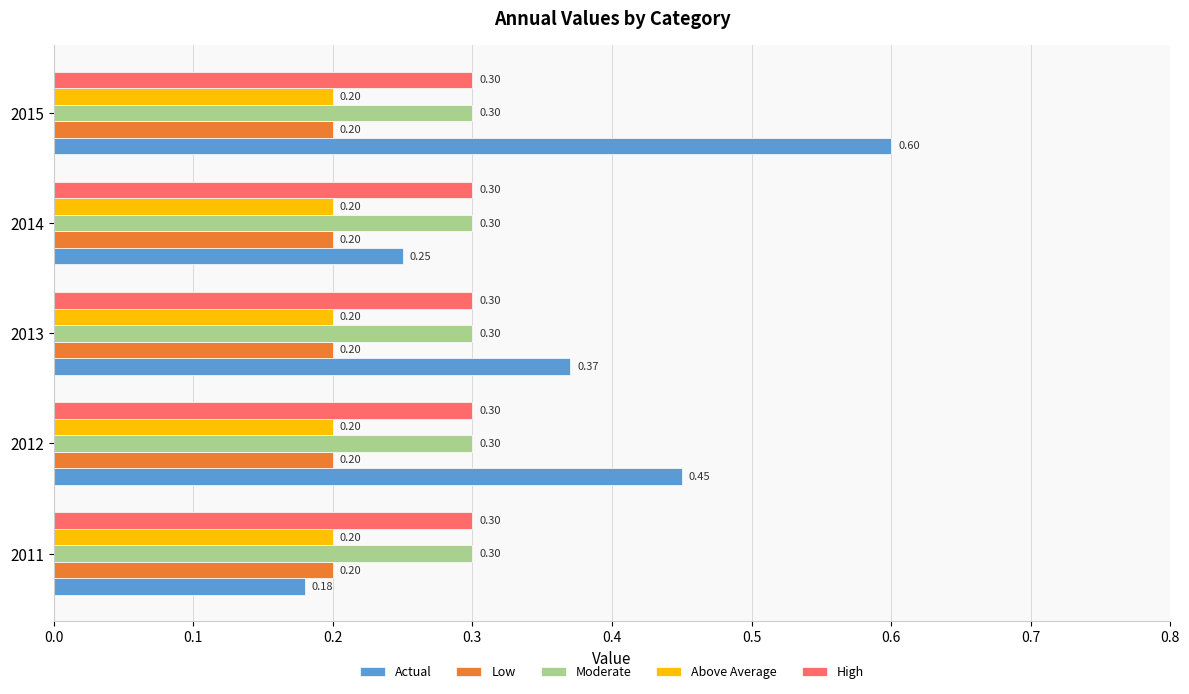

Which series has the widest spread of values?

Actual